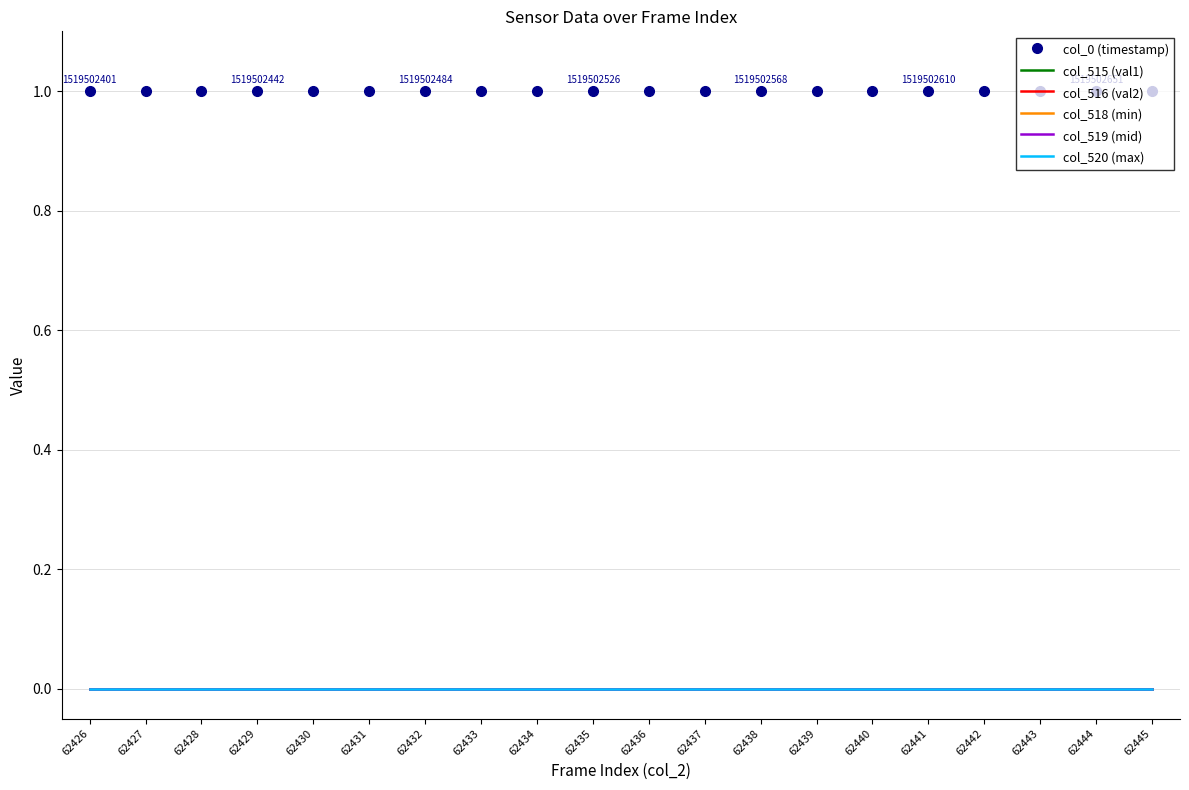

What is the difference between the highest and lowest values at 62432?

1.0